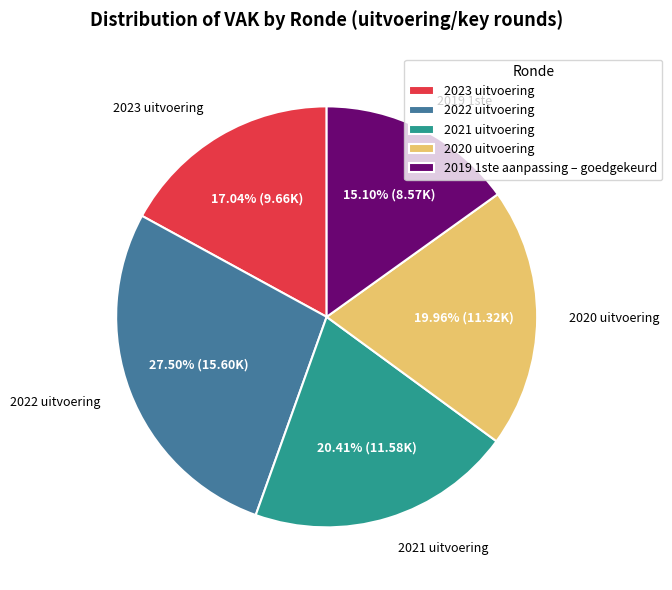

Combined, do 2021 uitvoering and 2022 uitvoering account for over 50%?

No